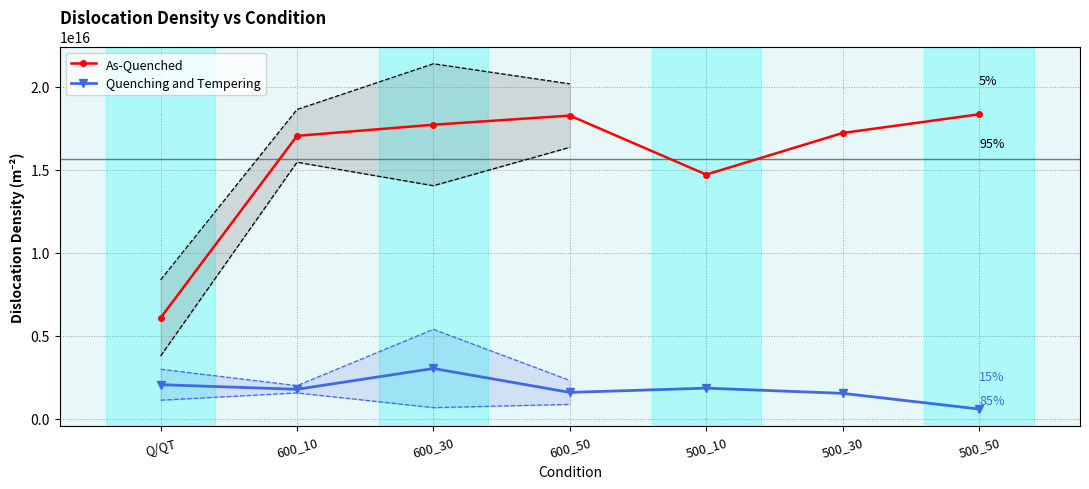

List the series in order of their overall mean, lowest first.

Quenching and Tempering, As-Quenched